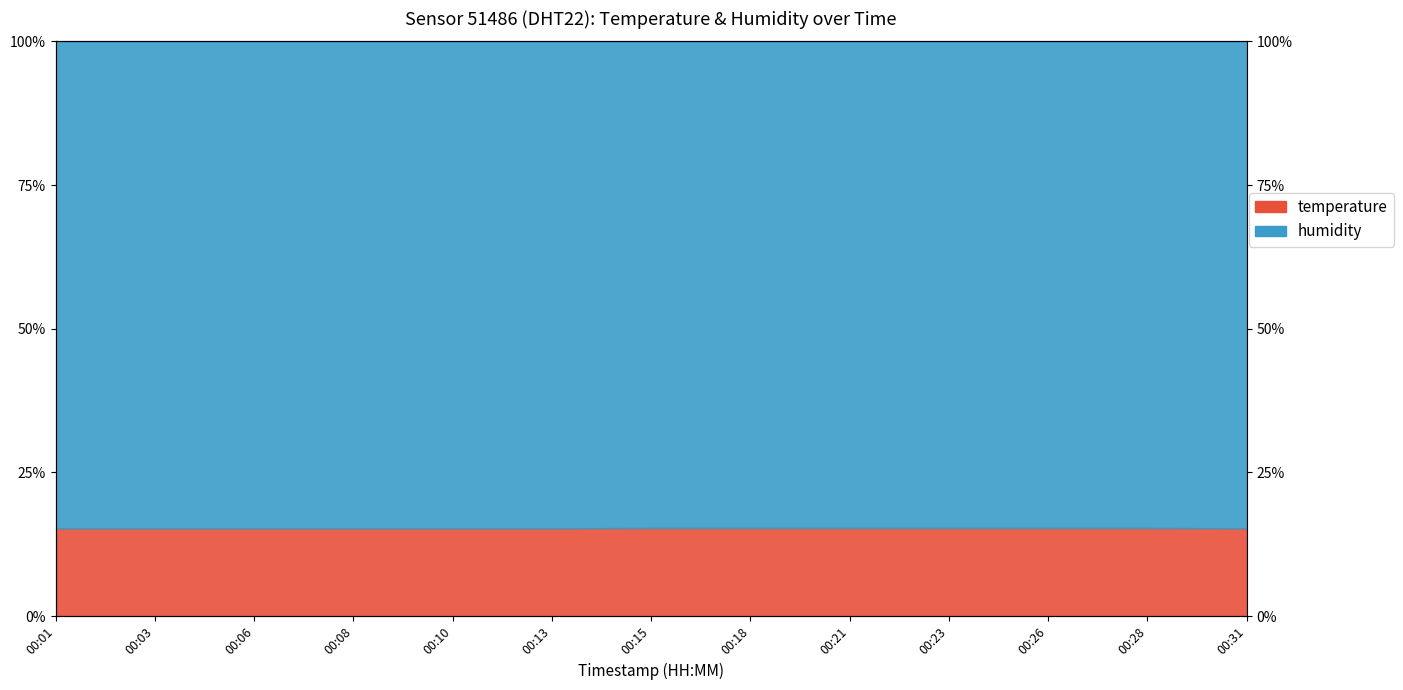

Which has a higher value, 00:08 or 00:03?

00:08